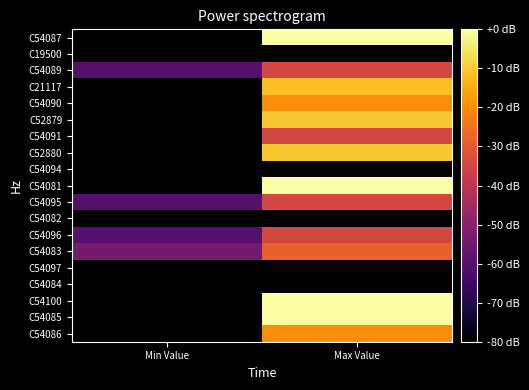

Between Min Value and Max Value, which is larger?

Max Value